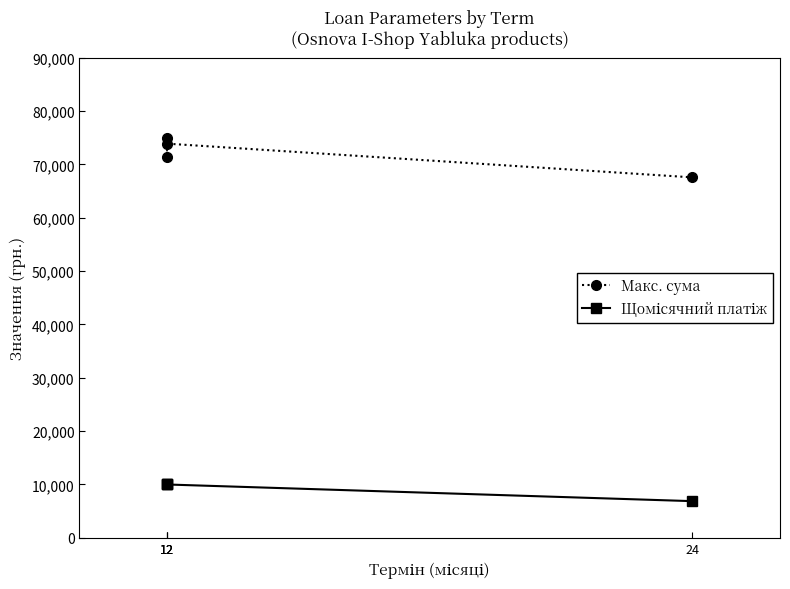

Rank the series at 24 from lowest to highest value.

Щомісячний платіж, Макс. сума